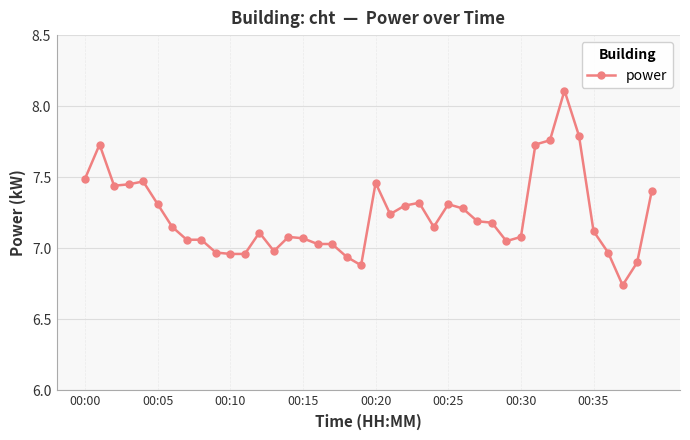

What is the difference between the maximum and minimum values?

1.4